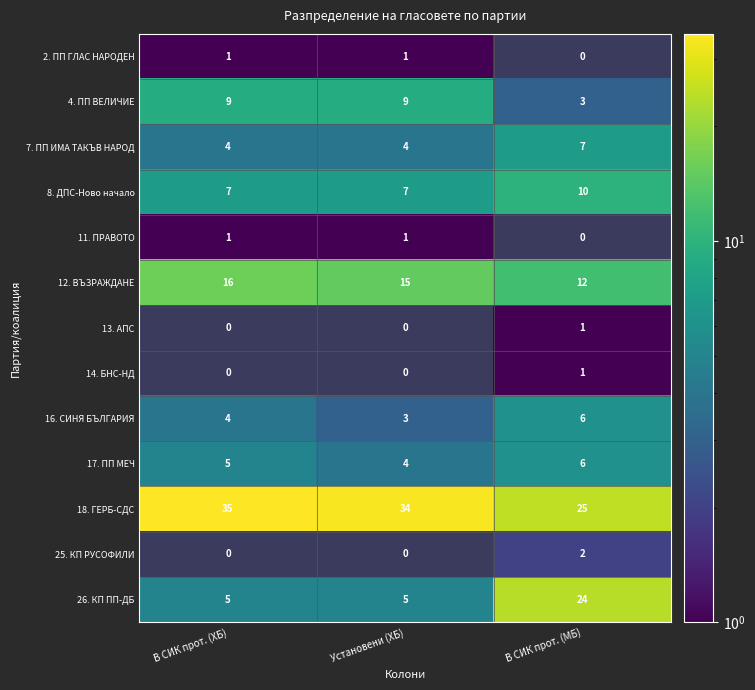

What is the difference between the maximum and minimum values in the 26. КП ПП-ДБ series?

19